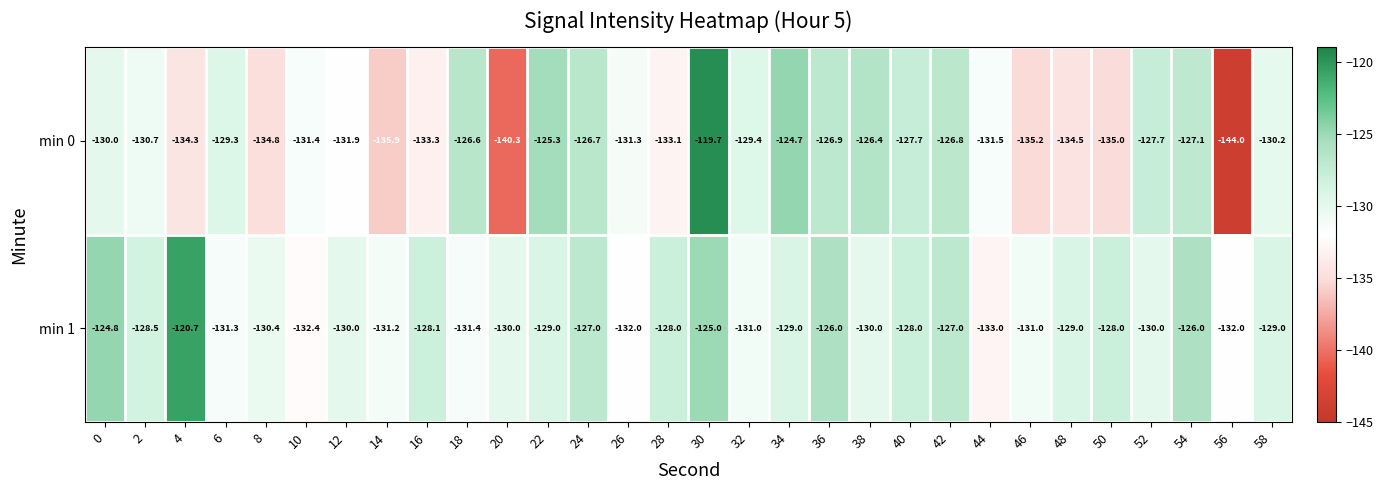

At which category does the chart reach its minimum across all series?

56